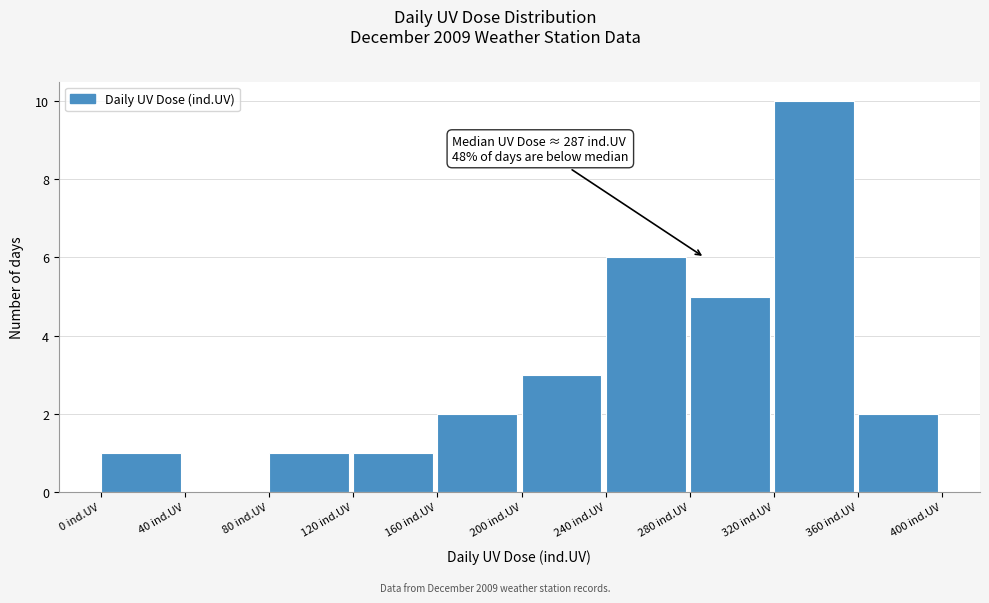

Which range on the x-axis has the tallest bar?

320 to 360